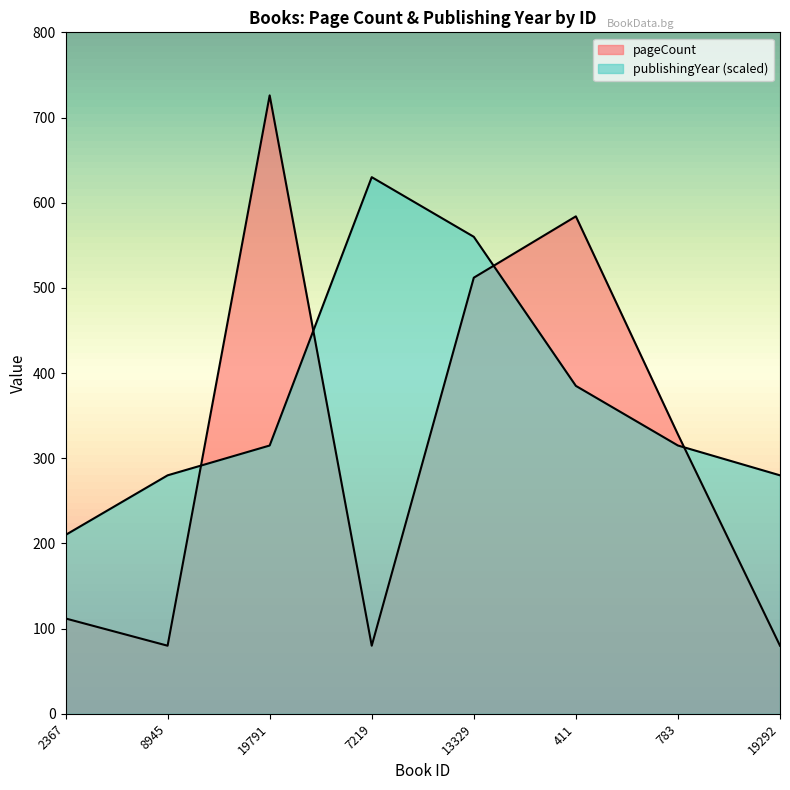

How many intersections are there between publishingYear and pageCount?

4